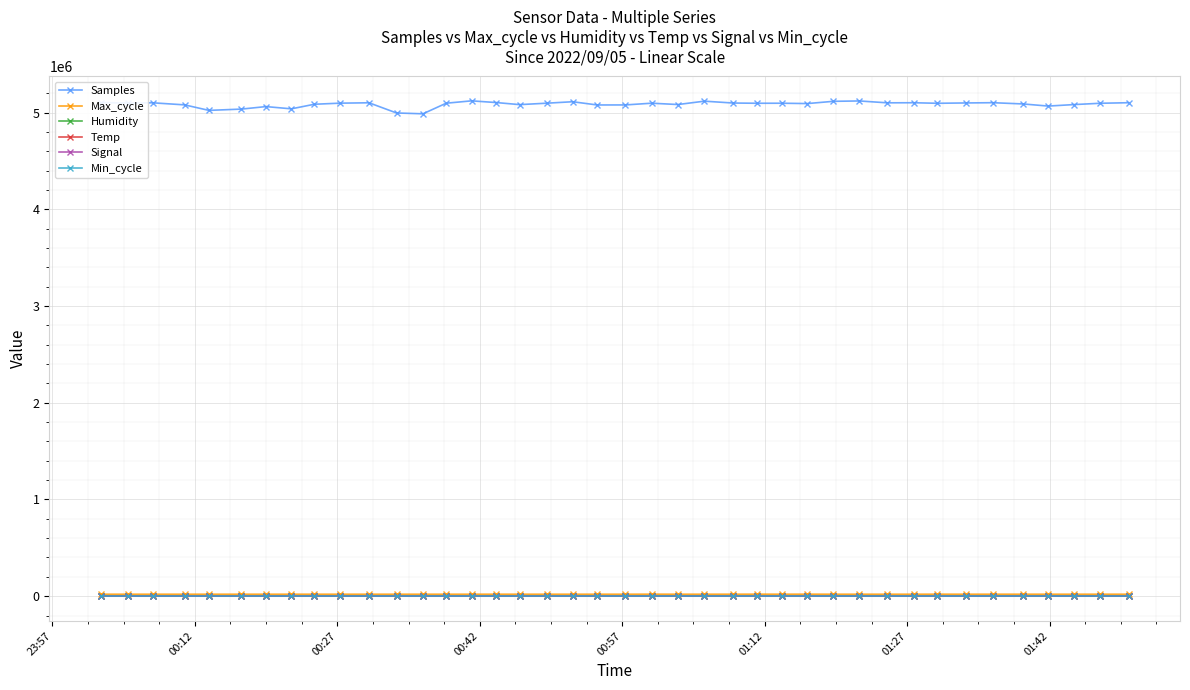

True or false: Max_cycle has more than 2 interior local peaks.

True